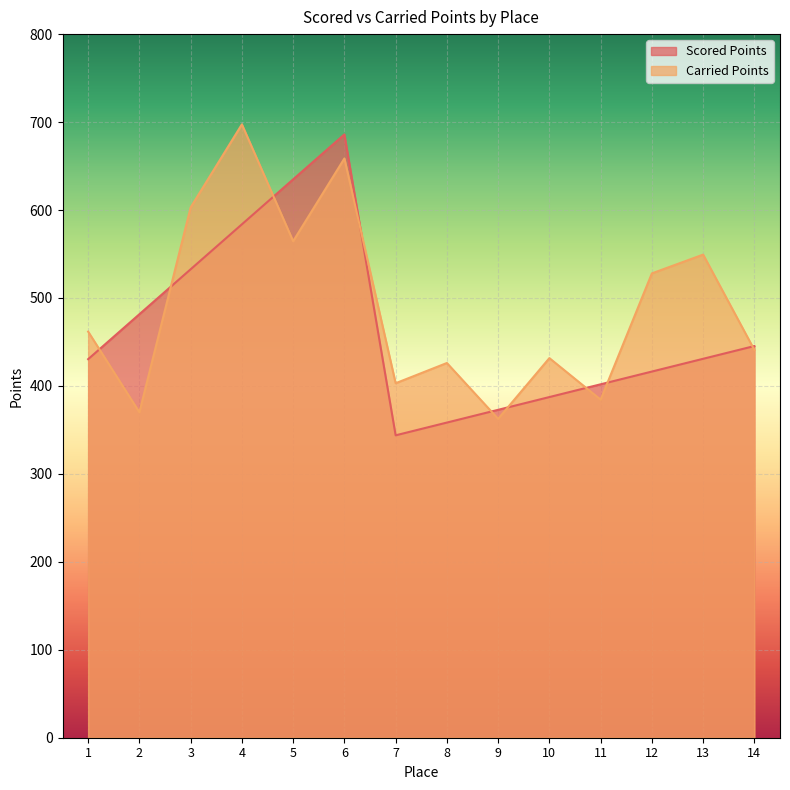

What is the total value across all series at 8?

784.4